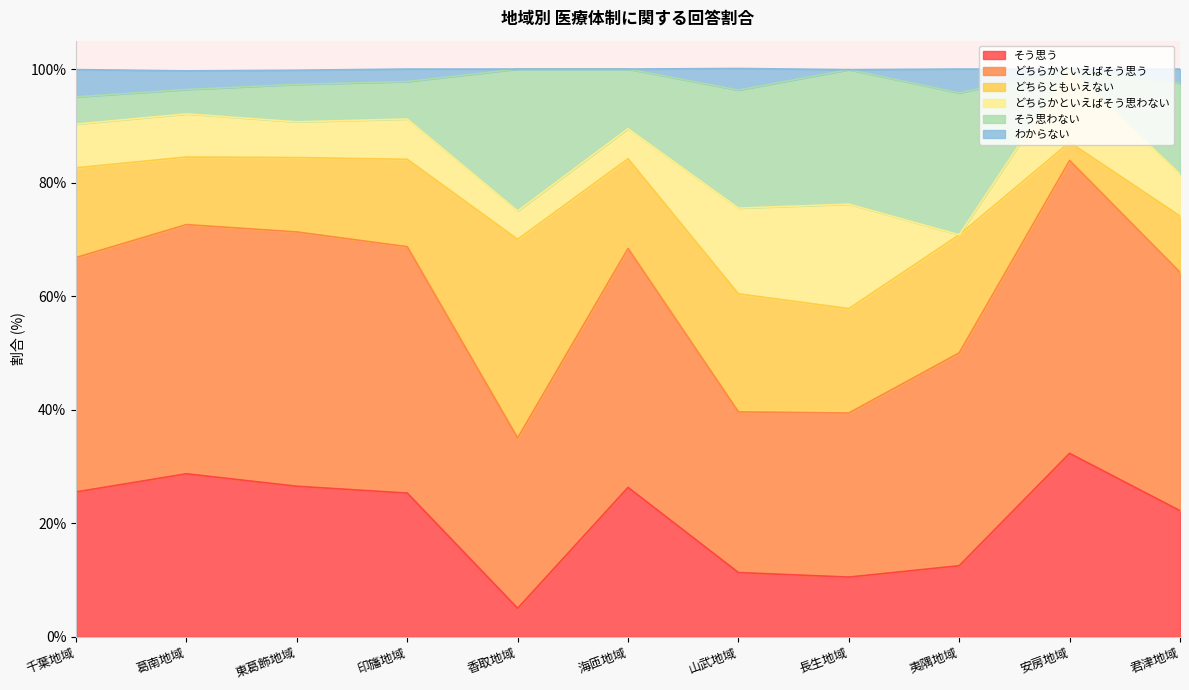

Count the number of categories in the chart.

11